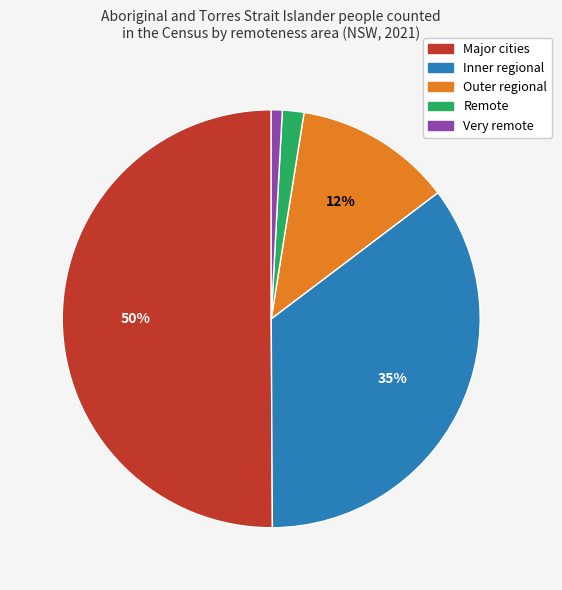

To the nearest percent, what is the combined percentage of Very remote and Outer regional?

13%